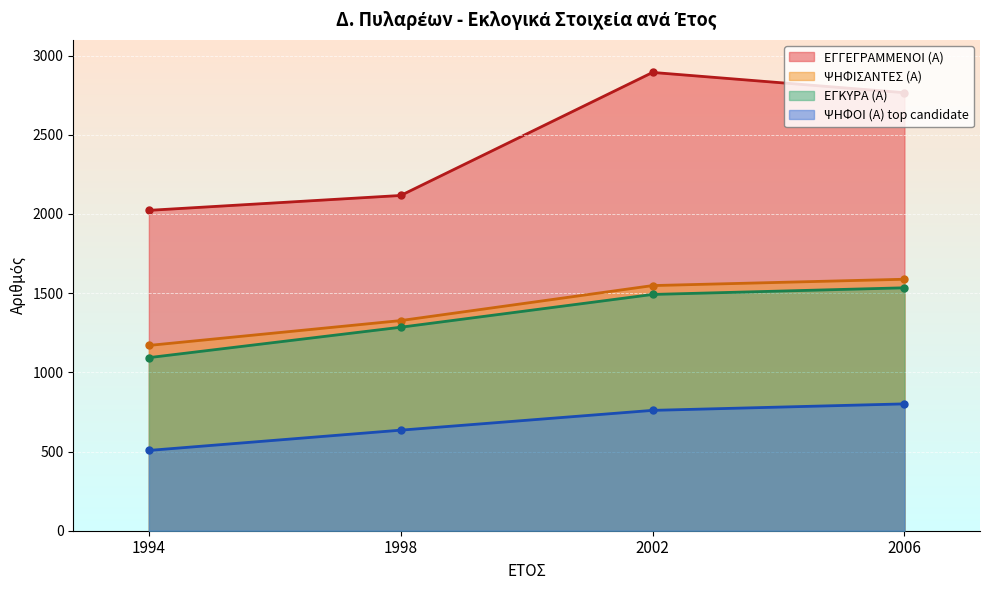

Rank the categories by ΕΓΓΕΓΡΑΜΜΕΝΟΙ (Α) value from lowest to highest.

1994, 1998, 2006, 2002